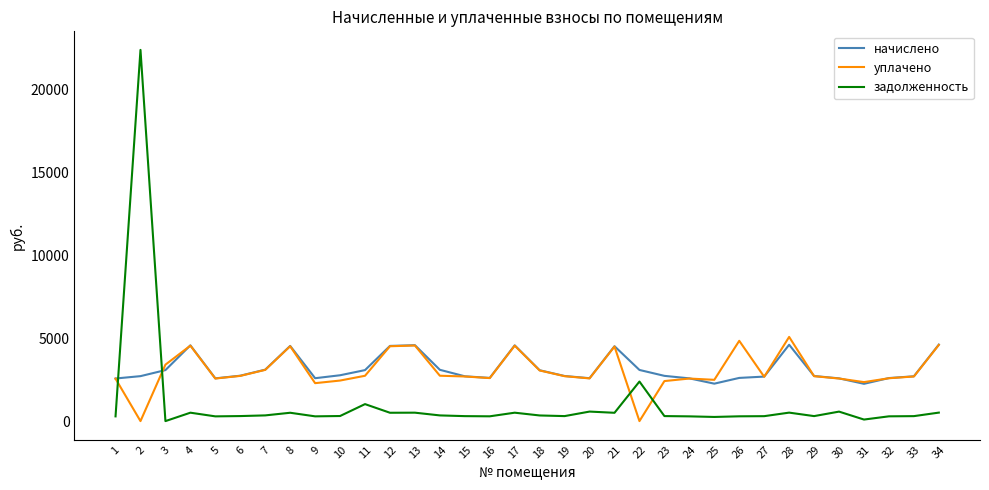

How many intersections are there between уплачено and задолженность?

4